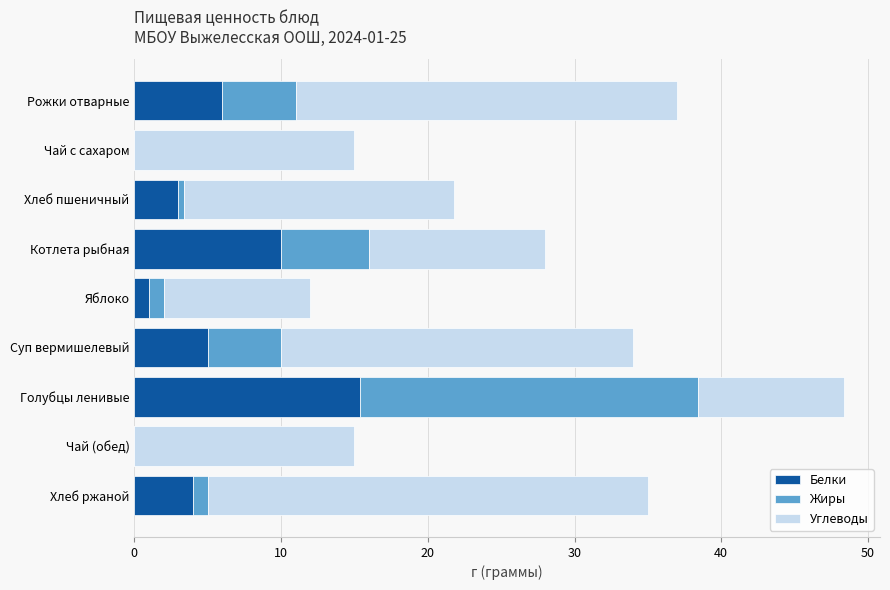

What is the total value across all series at Чай с сахаром?

15.0